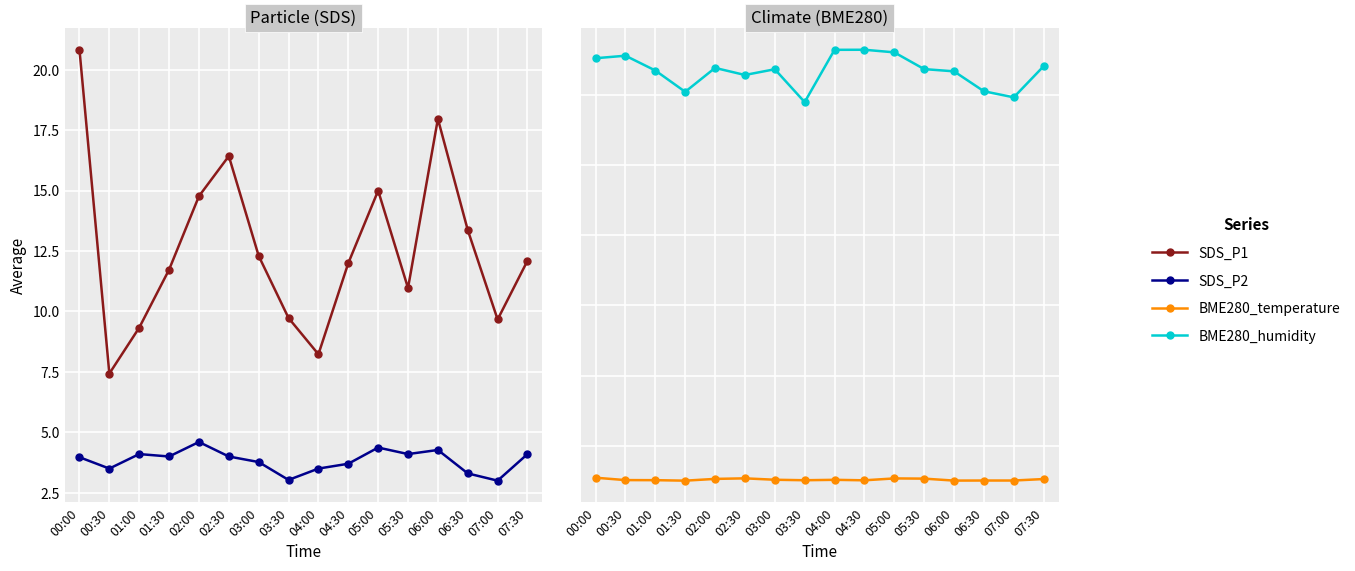

What position from the left is 06:00?

13